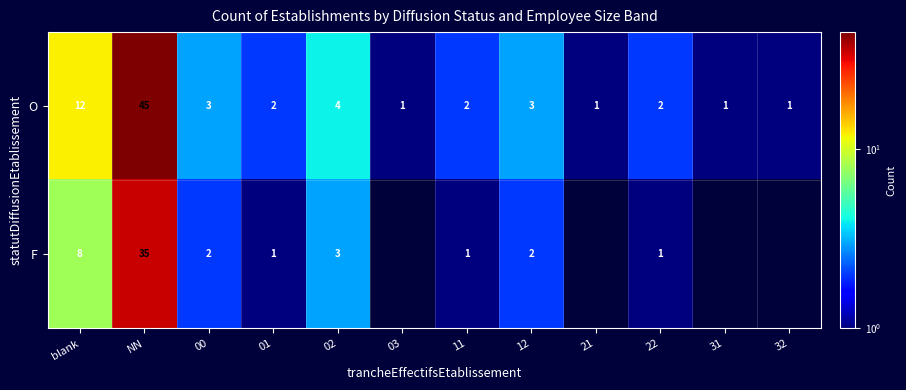

What is the difference between the highest and lowest values at NN?

10